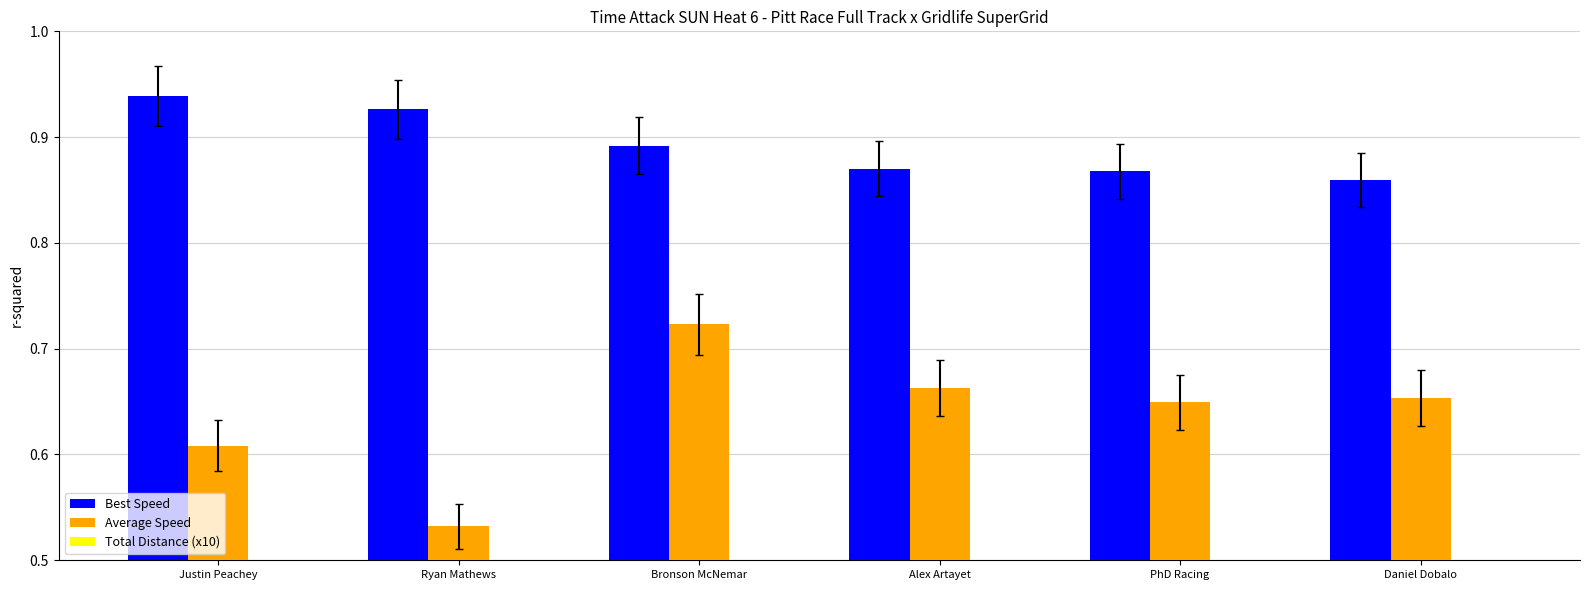

List the series in order of their peak value, lowest first.

Total Distance (x10), Average Speed, Best Speed